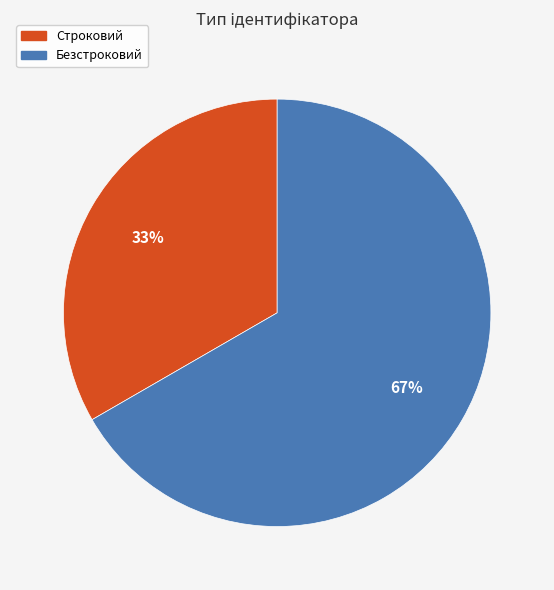

Count the number of slices in the pie.

2